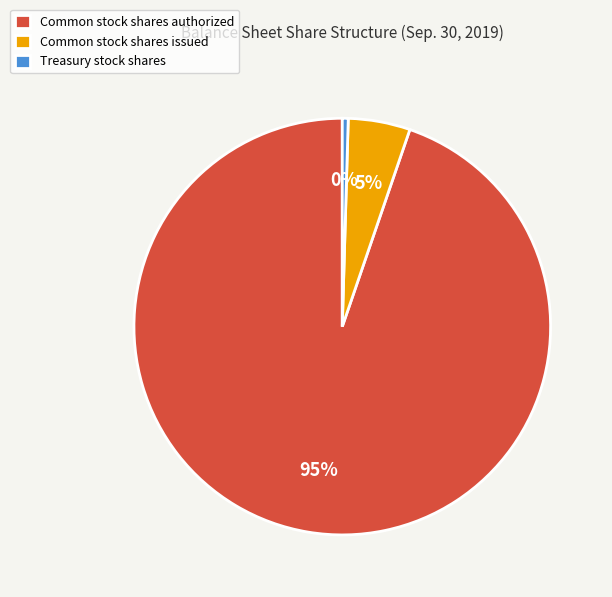

To the nearest percent, what is the combined percentage of Common stock shares issued and Treasury stock shares?

5%